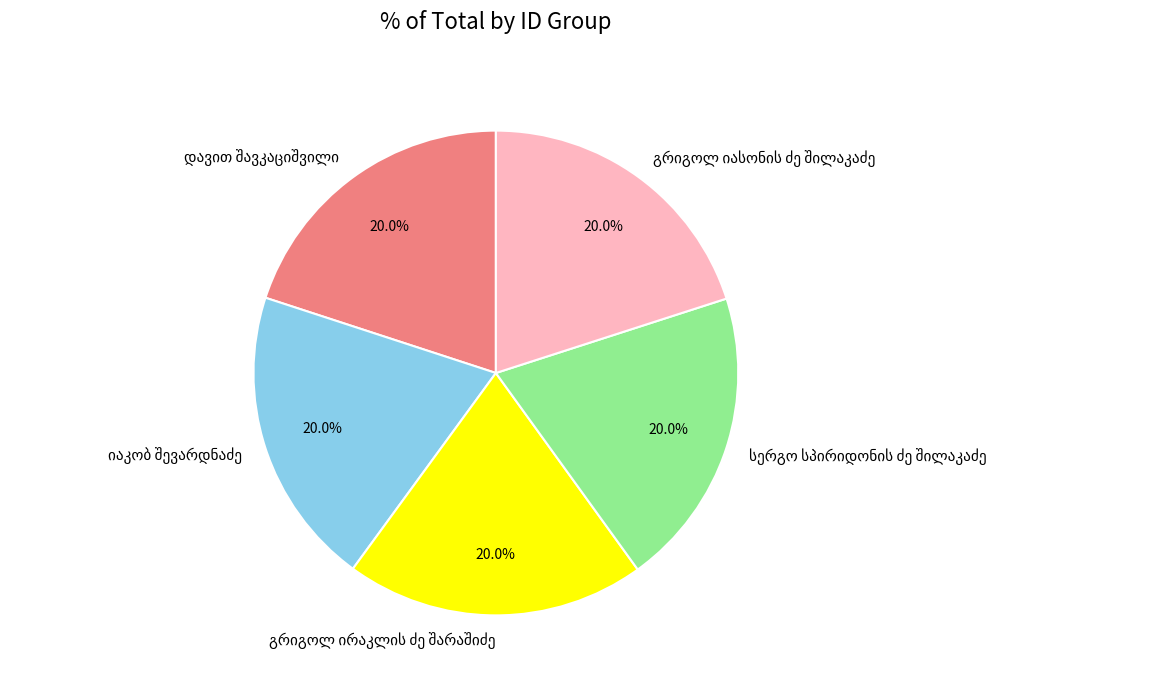

Is there any slice that represents more than half of the pie?

No